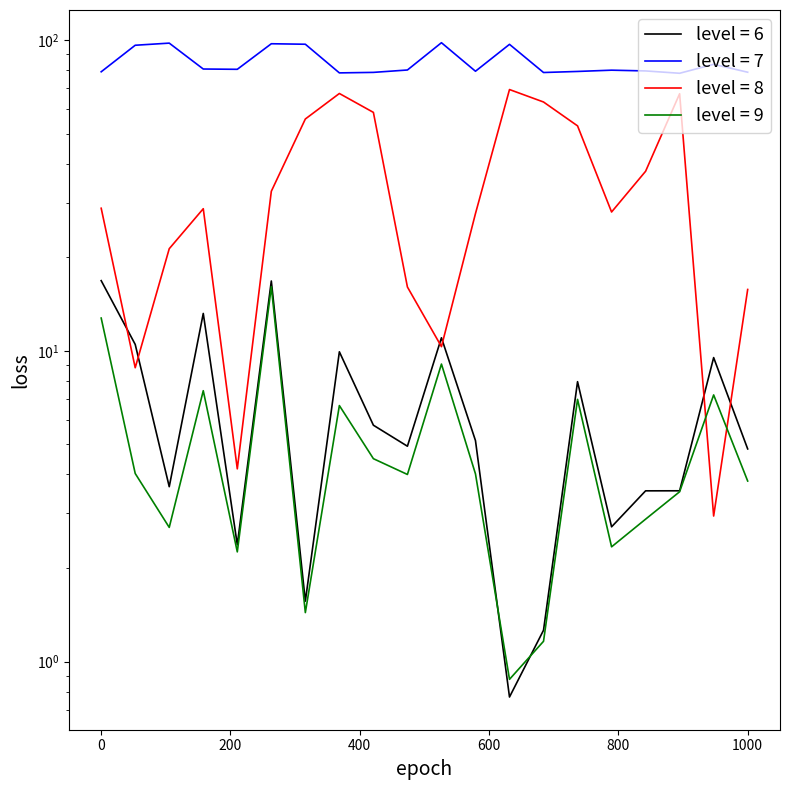

In dnbrad, how many points are higher than both neighbors (excluding endpoints)?

6